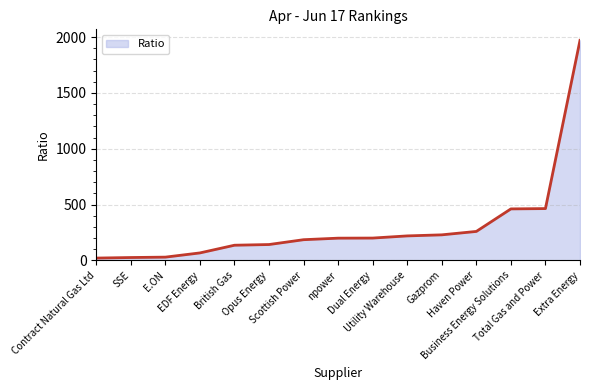

What is the difference between the maximum and minimum values?

1950.3